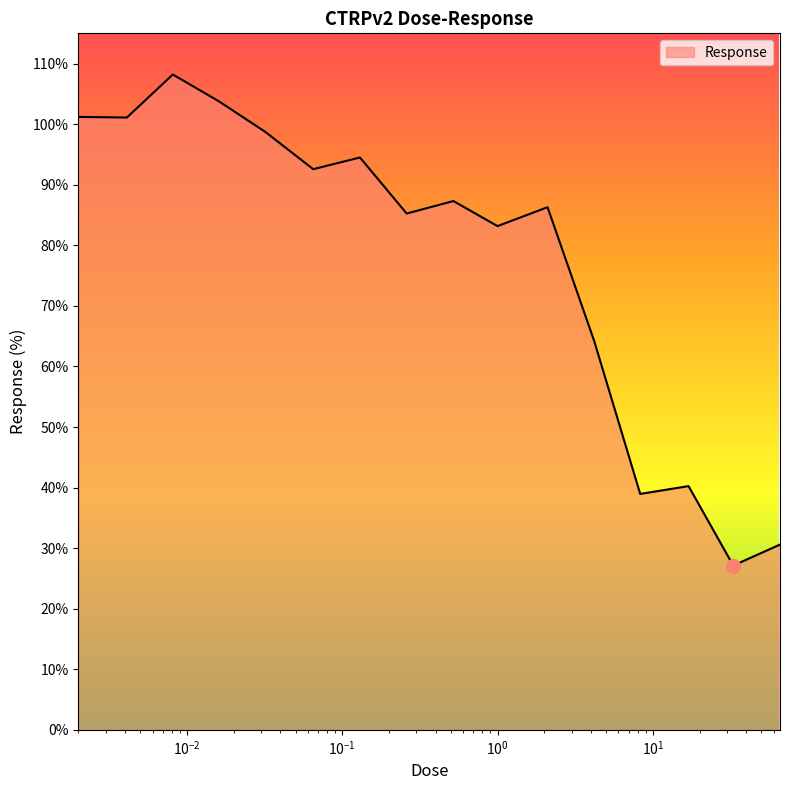

How many distinct data groups are displayed?

1